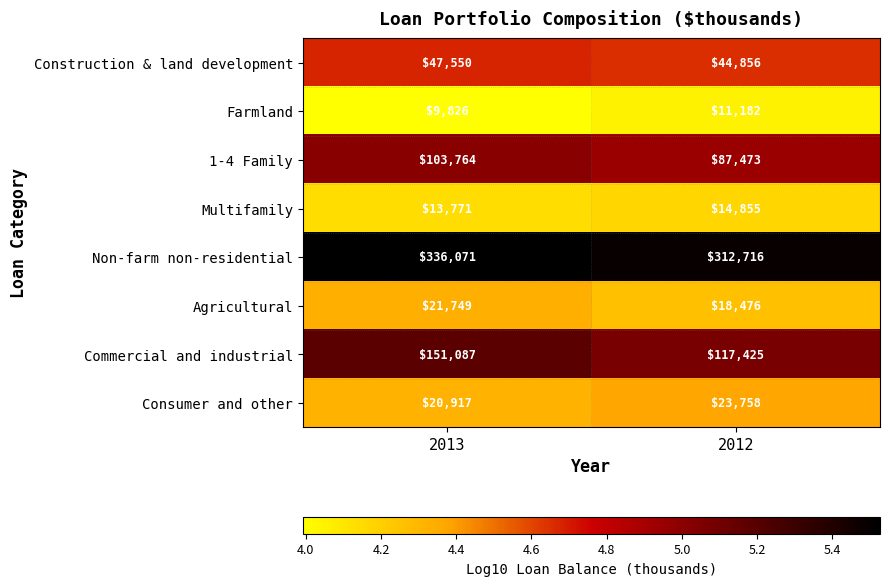

What is the average value of the Construction & land development series?

46203